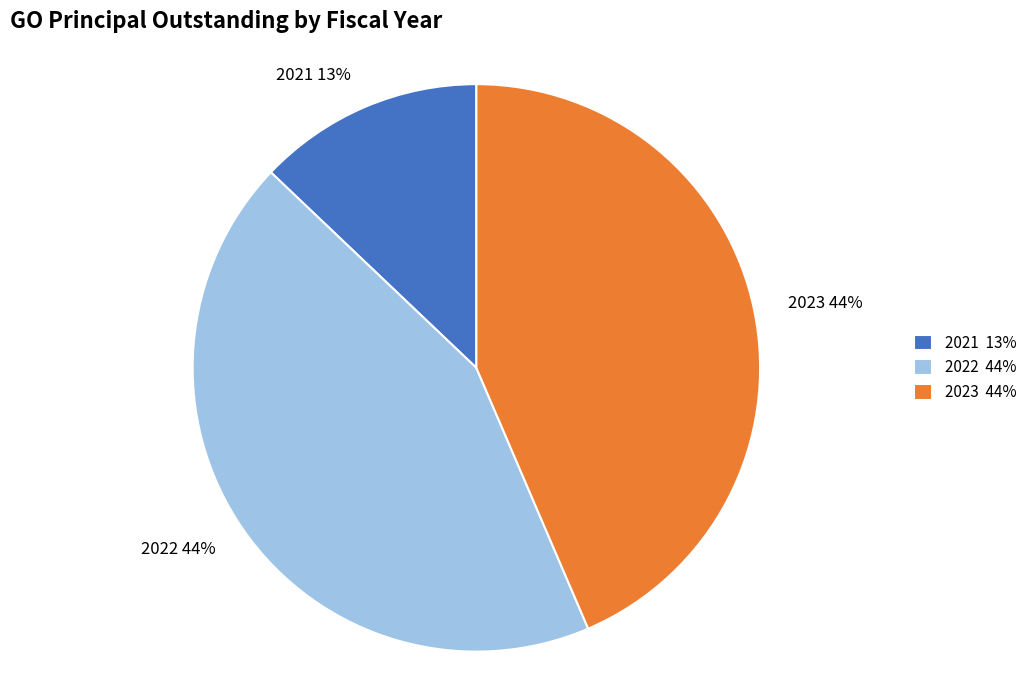

Is 2021 the majority of the pie?

No